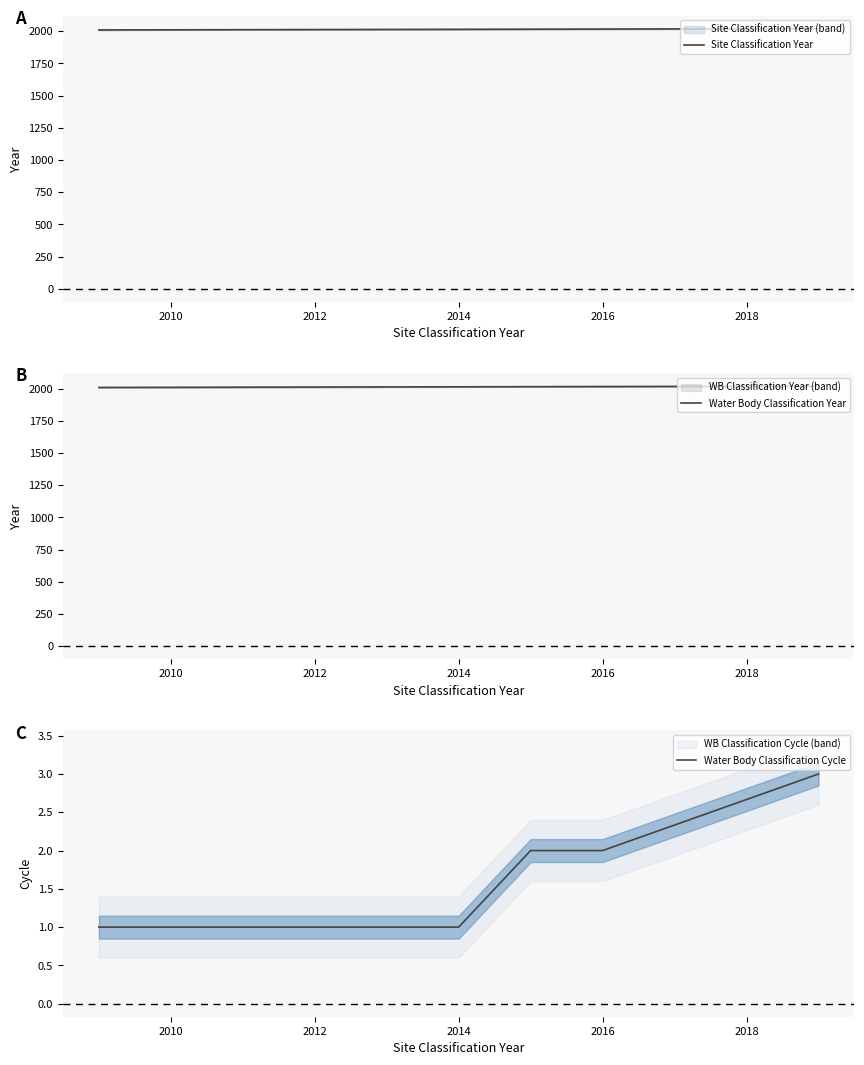

True or false: Water Body Classification Cycle and Site Classification Year cross at least once.

False